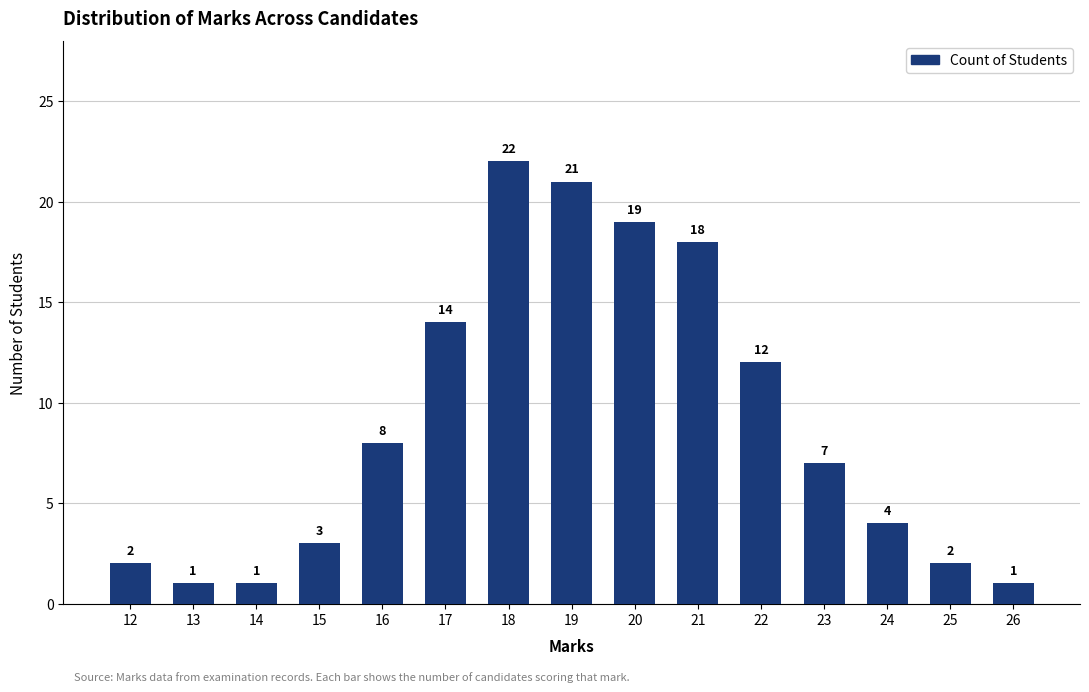

Which category has the highest value across all series?

18